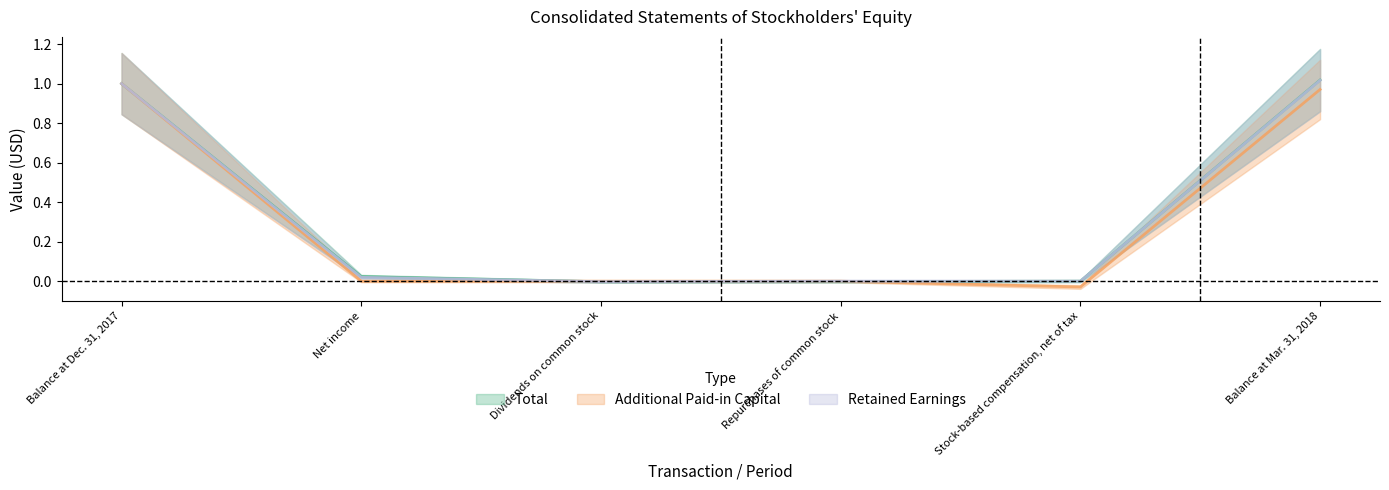

What position from the left is Balance at Dec. 31, 2017?

1